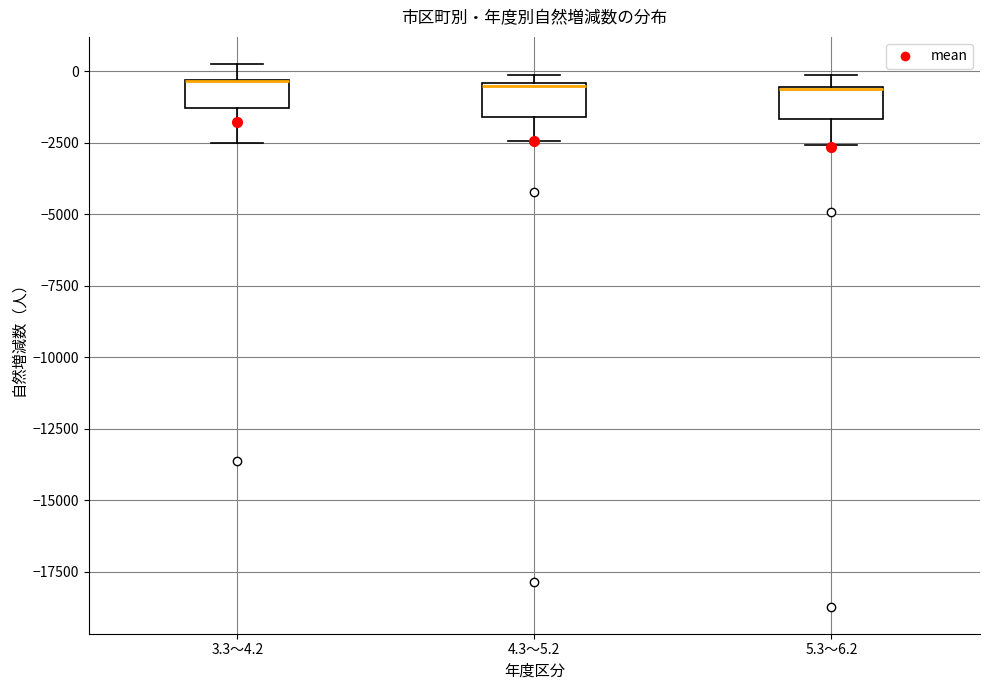

Reading left to right, read every box against the y-axis: the position of its median line, the range the box covers, and the ends of its whiskers. The values are not printed on the chart, so give them approximately, as read against the axis.

3.3～4.2: median -500 (drawn on the box's upper edge), box -1500 to -500, whiskers -2500 to 500
4.3～5.2: median -500 (drawn on the box's upper edge), box -1500 to -500, whiskers -2500 to 0
5.3～6.2: median -500 (drawn on the box's upper edge), box -1500 to -500, whiskers -2500 to 0